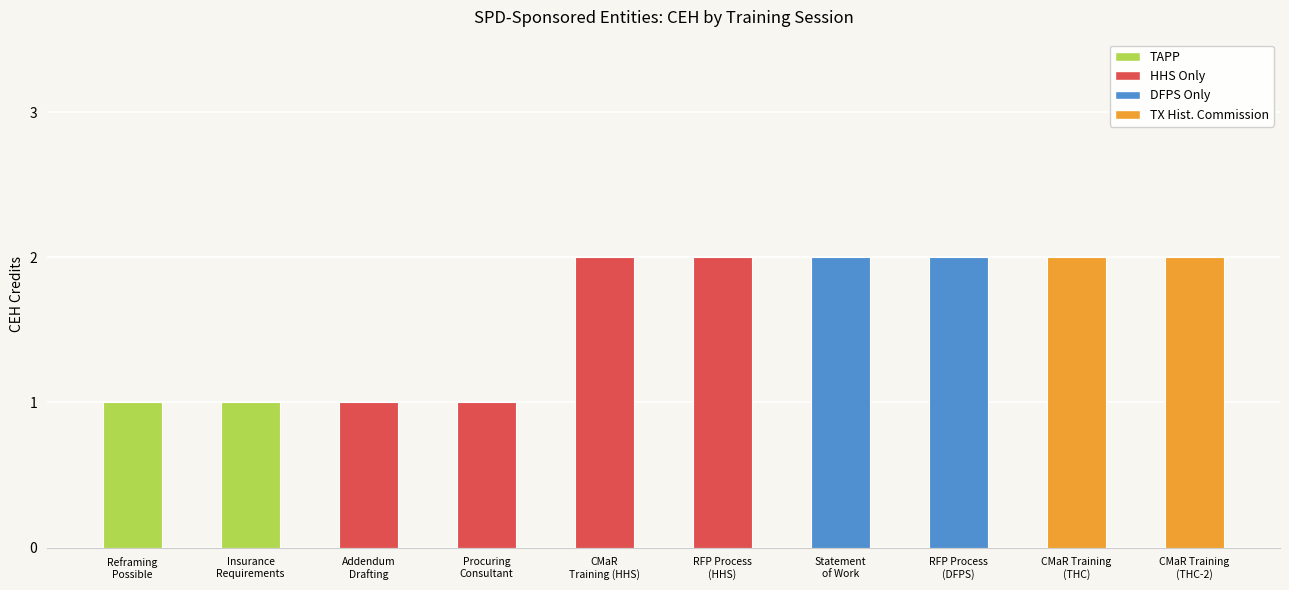

Approximately how many times larger is the value at Addendum
Drafting compared to Statement
of Work?

0.5